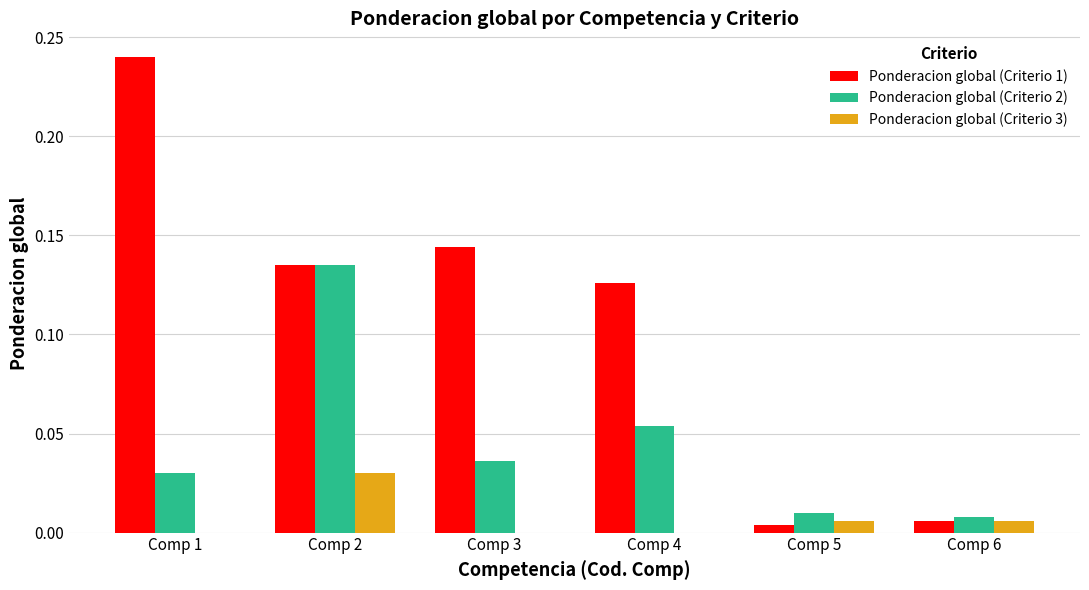

At which label does Ponderacion global (Criterio 2) reach its peak?

Comp 2